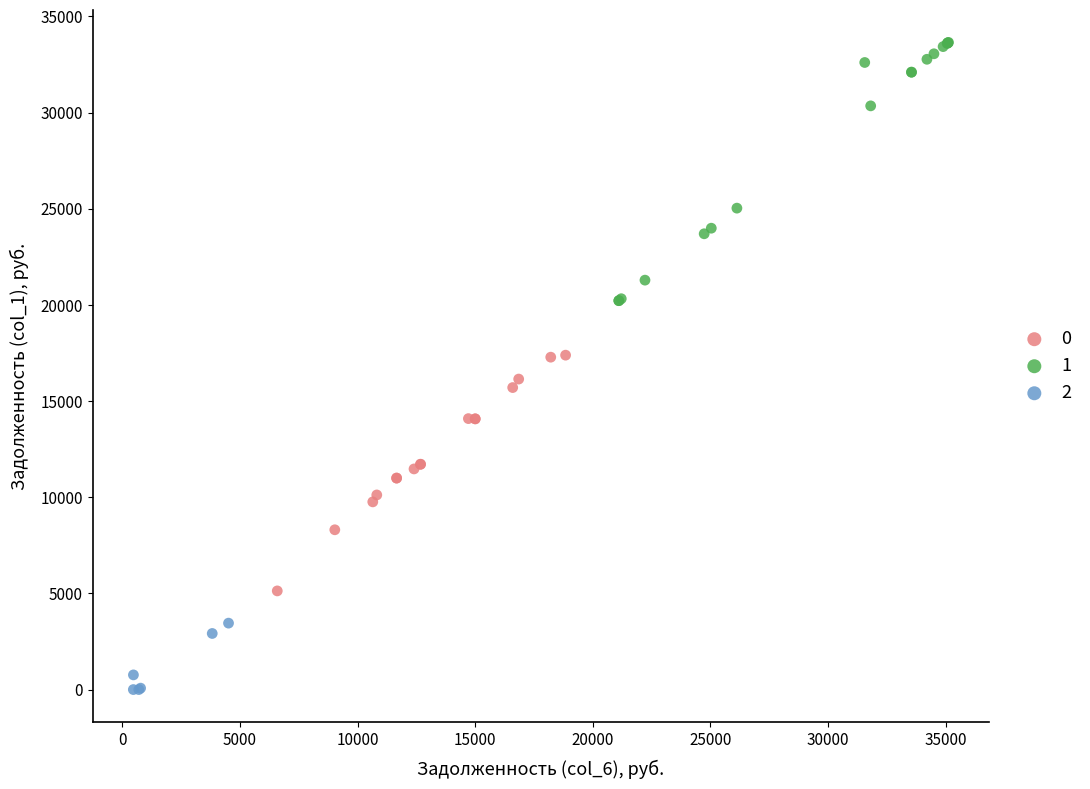

What are all the series names shown in the legend?

0, 1, 2